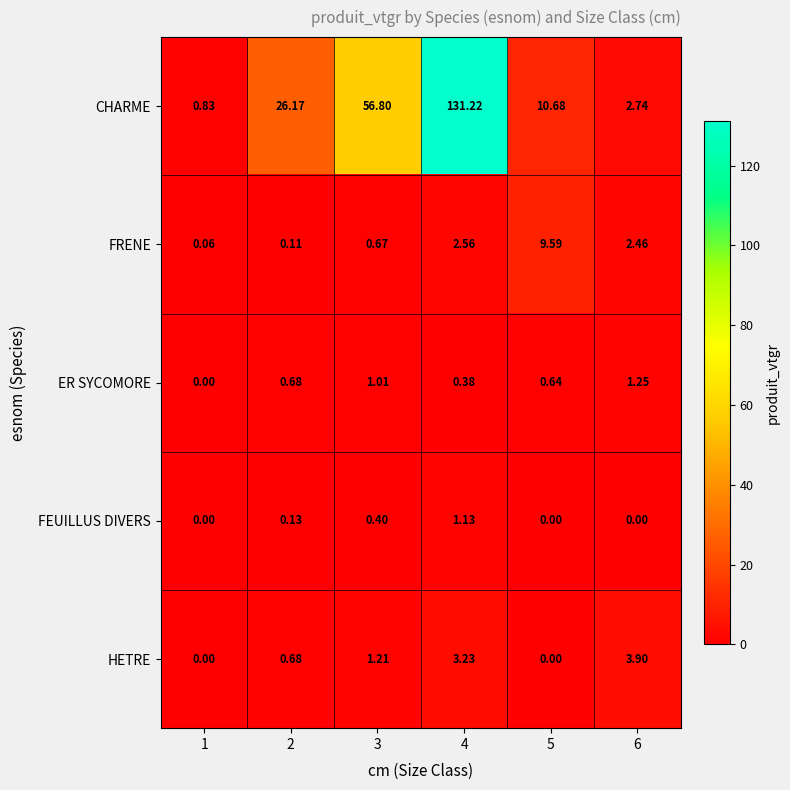

Is the value of FRENE at 2 greater than the value of HETRE at 6?

No